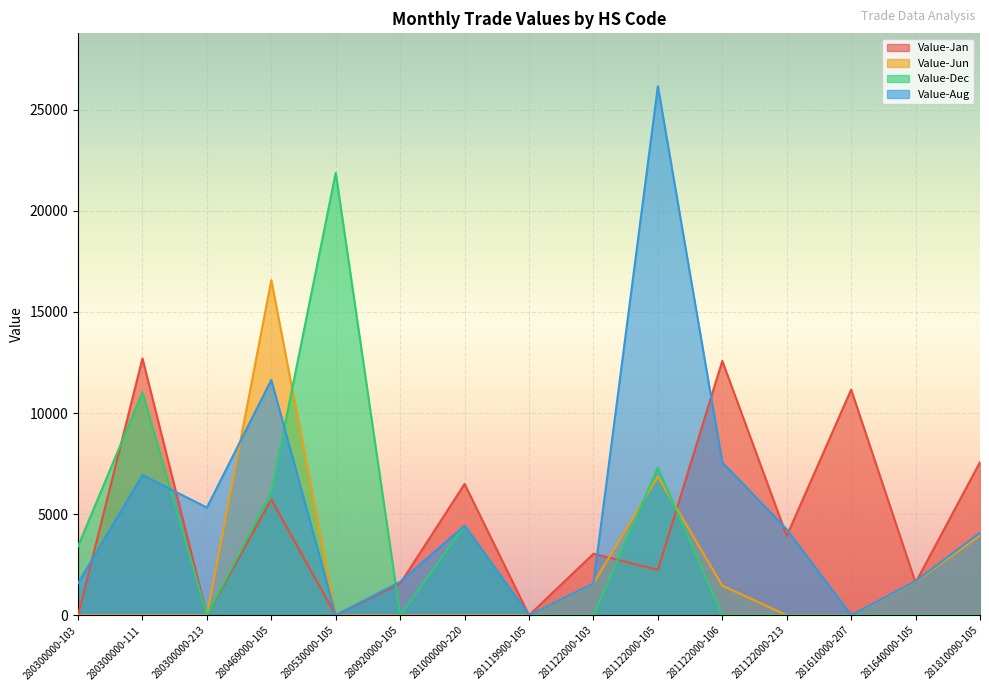

The Value-Jan series shows 11157 at 281610000-207. True or false?

True